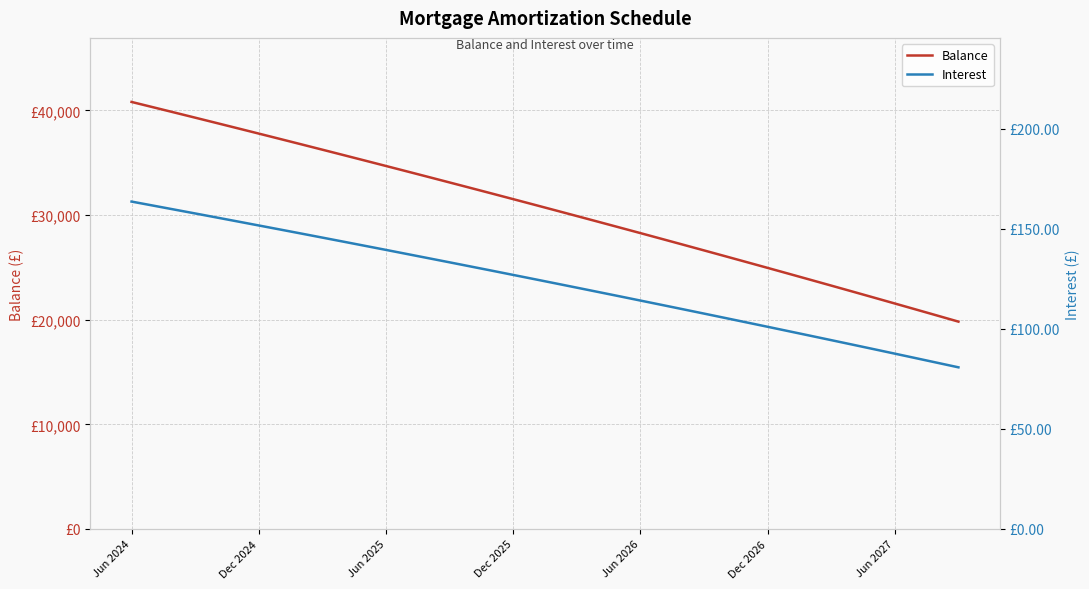

What is the sum of the Balance values at 24 and 37?

49247.0